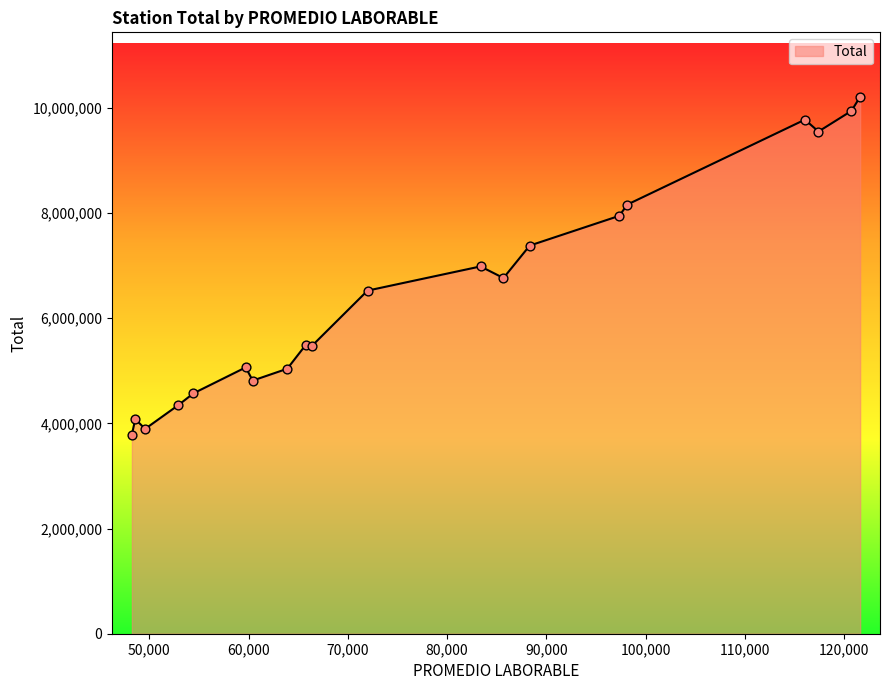

What is the difference between the maximum and minimum values?

6426184